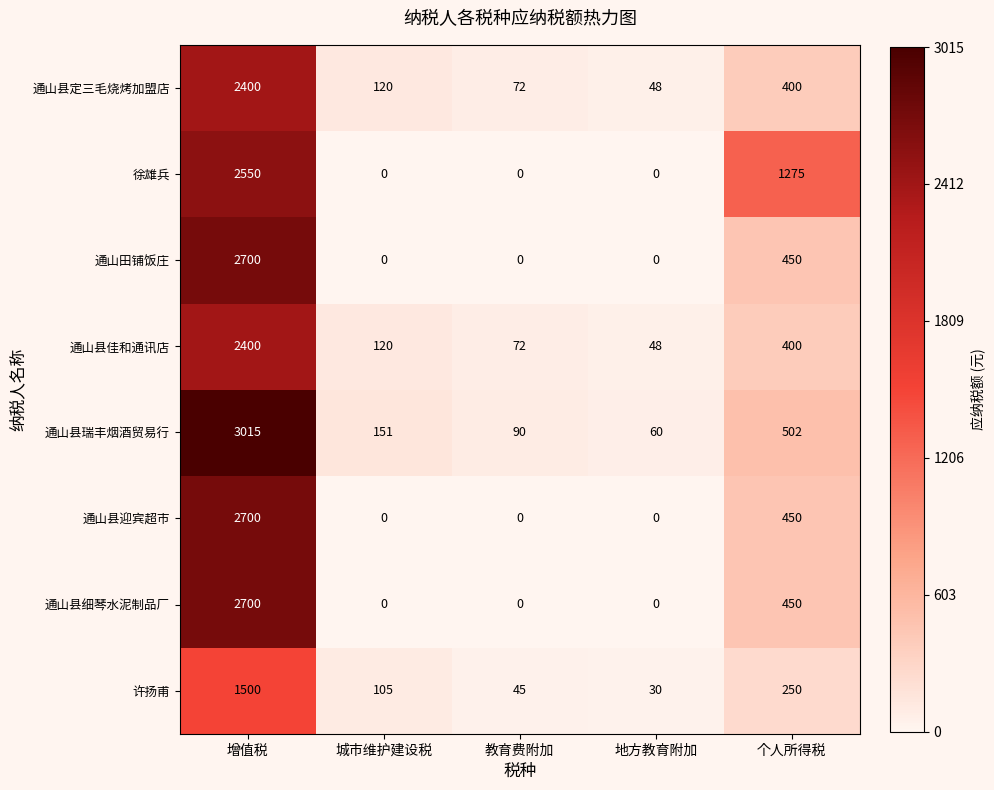

Which series has the largest total across all categories?

徐雄兵